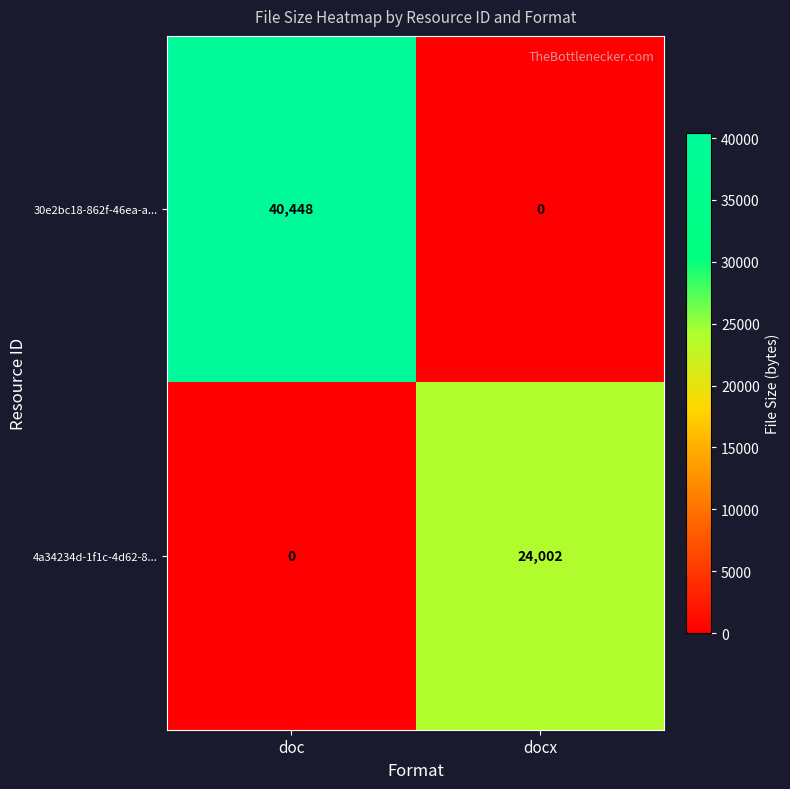

Reading left to right, what are all the values shown in this chart?

30e2bc18-862f-46ea-a...: 40448	0
4a34234d-1f1c-4d62-8...: 0	24002